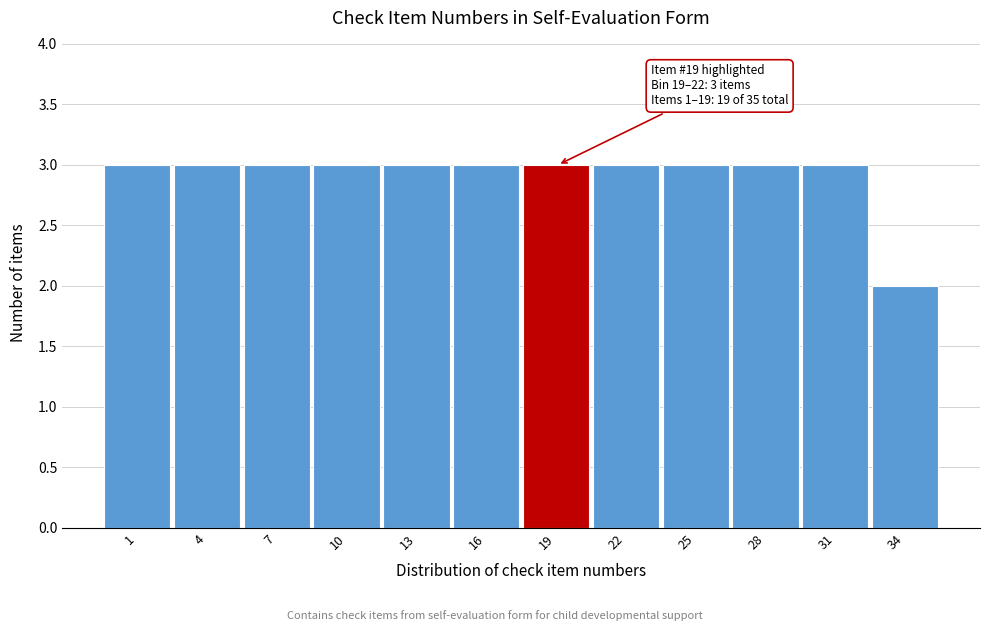

Reading left to right, extract all data points from this chart.

3	3	3	3	3	3	3	3	3	3	3	2